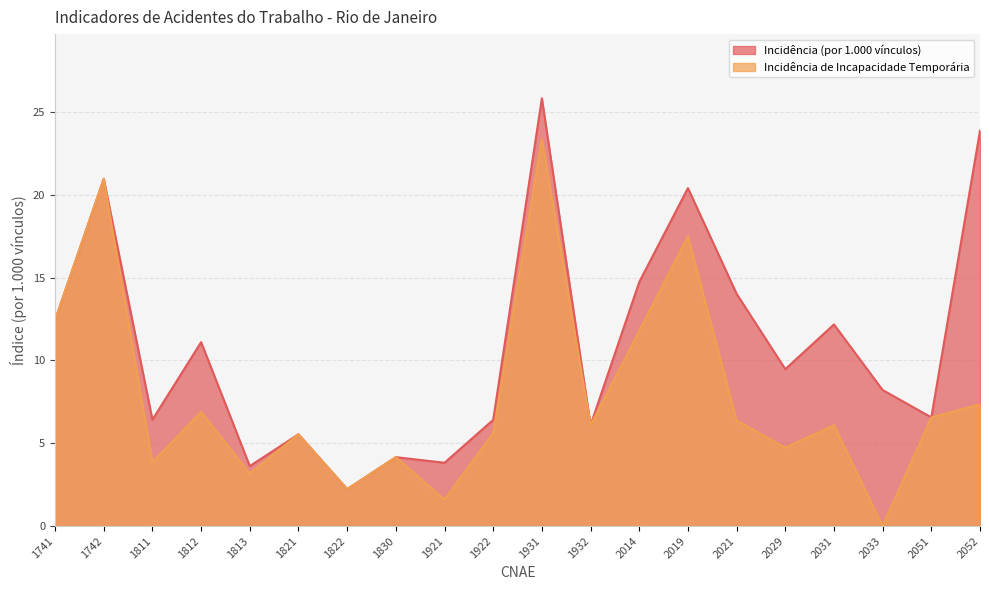

List the series in order of their peak value, highest first.

Incidência (por 1.000 vínculos), Incidência de Incapacidade Temporária